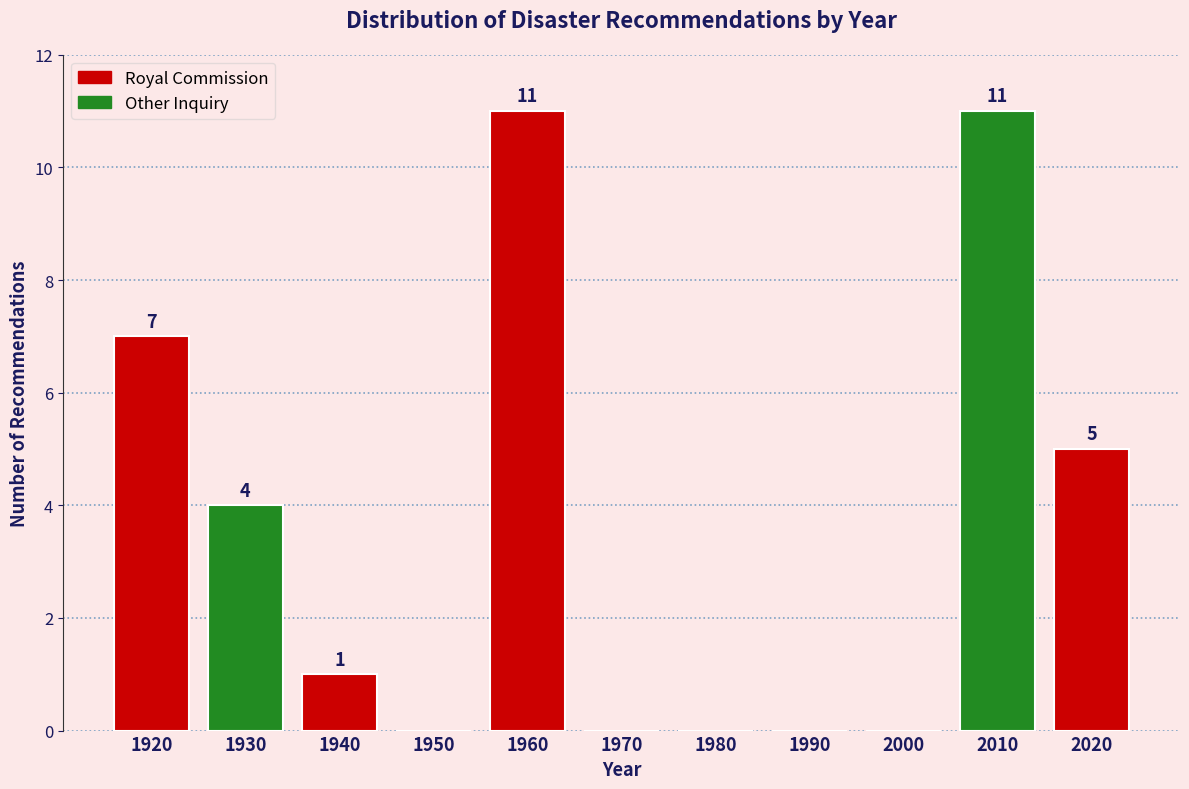

Reading right to left, extract all data points from this chart.

2020=5	2010=11	2000=0	1990=0	1980=0	1970=0	1960=11	1950=0	1940=1	1930=4	1920=7